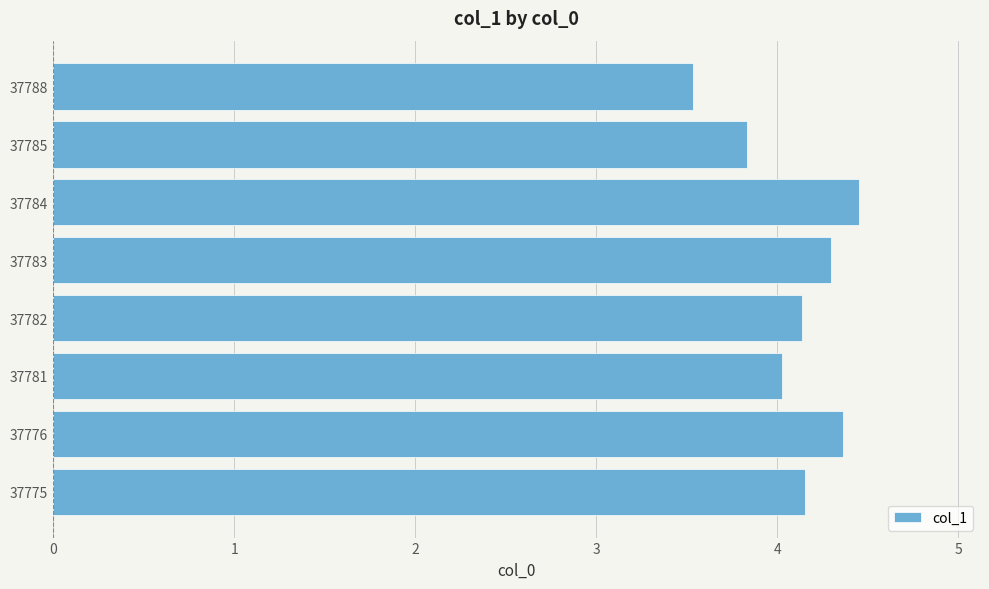

What is the difference between the second highest and minimum values?

0.8